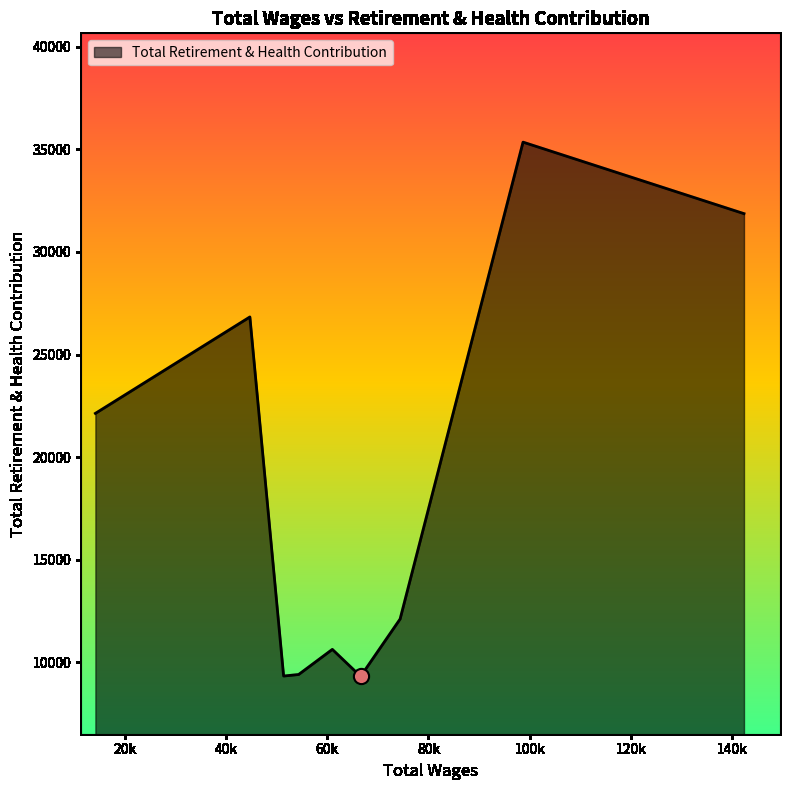

What is the difference between the maximum and minimum values?

26036